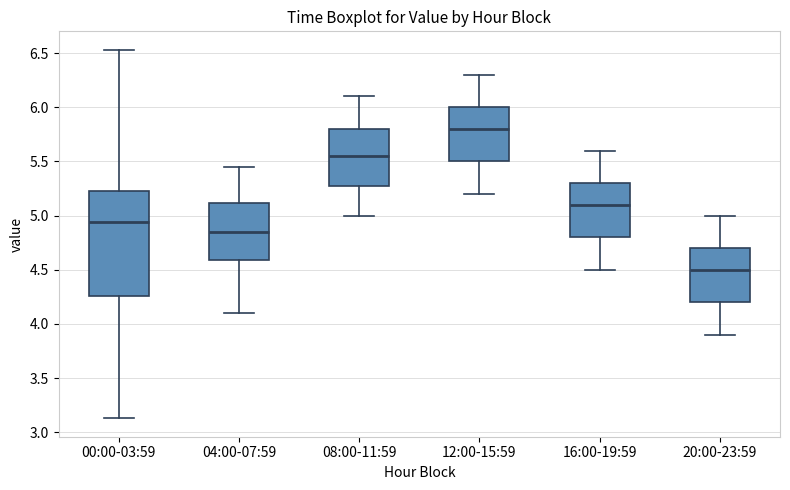

Where is the lower edge of the box for 04:00-07:59 on the y-axis? The values are not printed on the chart, so give them approximately, as read against the axis.

4.60